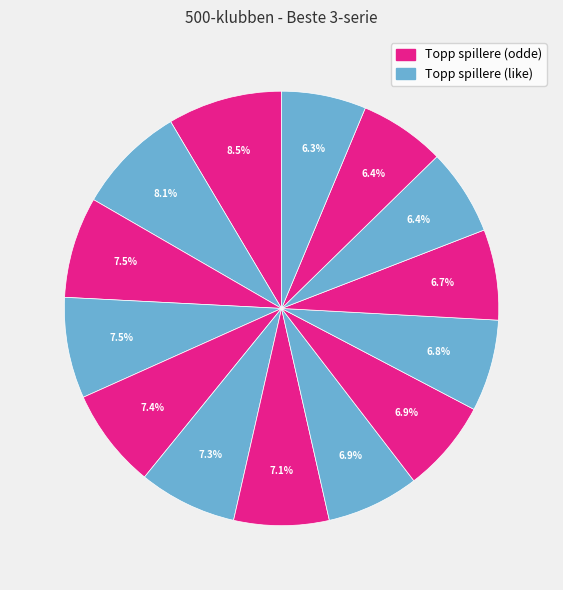

How many segments does this pie chart have?

14